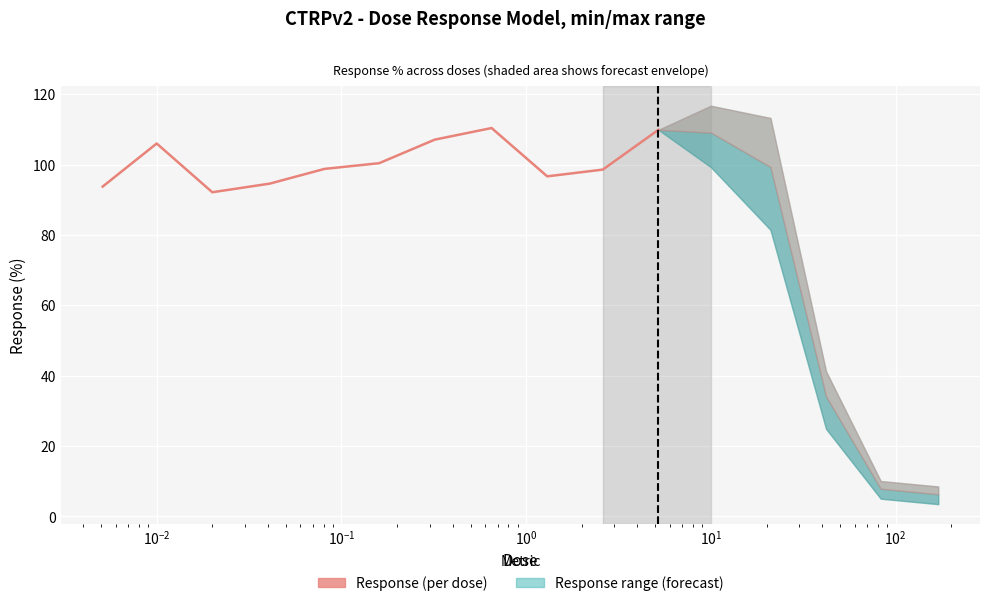

Is this an area chart (filled region under the line)?

No